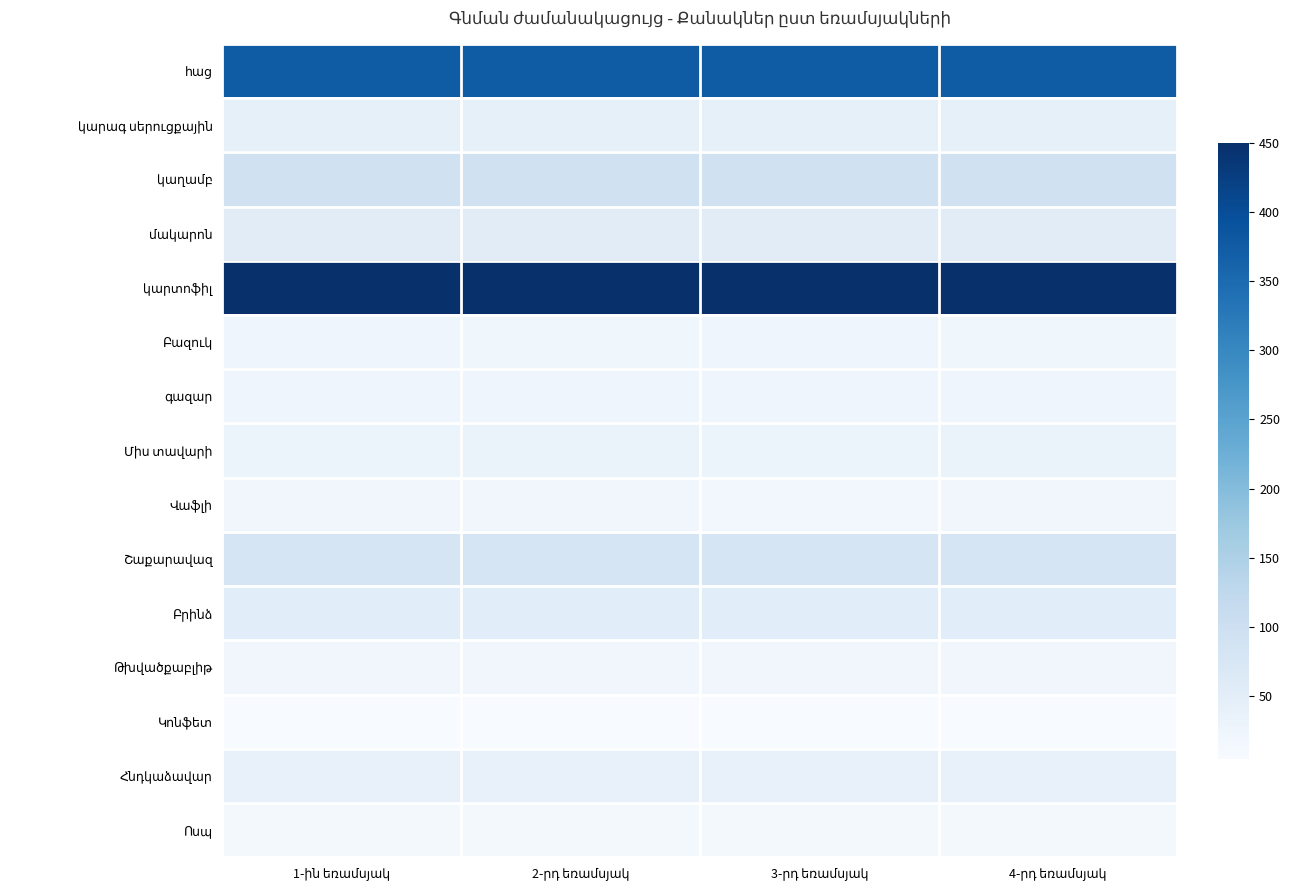

Rank the series by their maximum value, from lowest to highest.

Կոնֆետ, Ոսպ, Վաֆլի, Թխվածքաբլիթ, Բազուկ, գազար, Միս տավարի, Հնդկաձավար, կարագ սերուցքային, Բրինձ, մակարոն, Շաքարավազ, կաղամբ, հաց, կարտոֆիլ